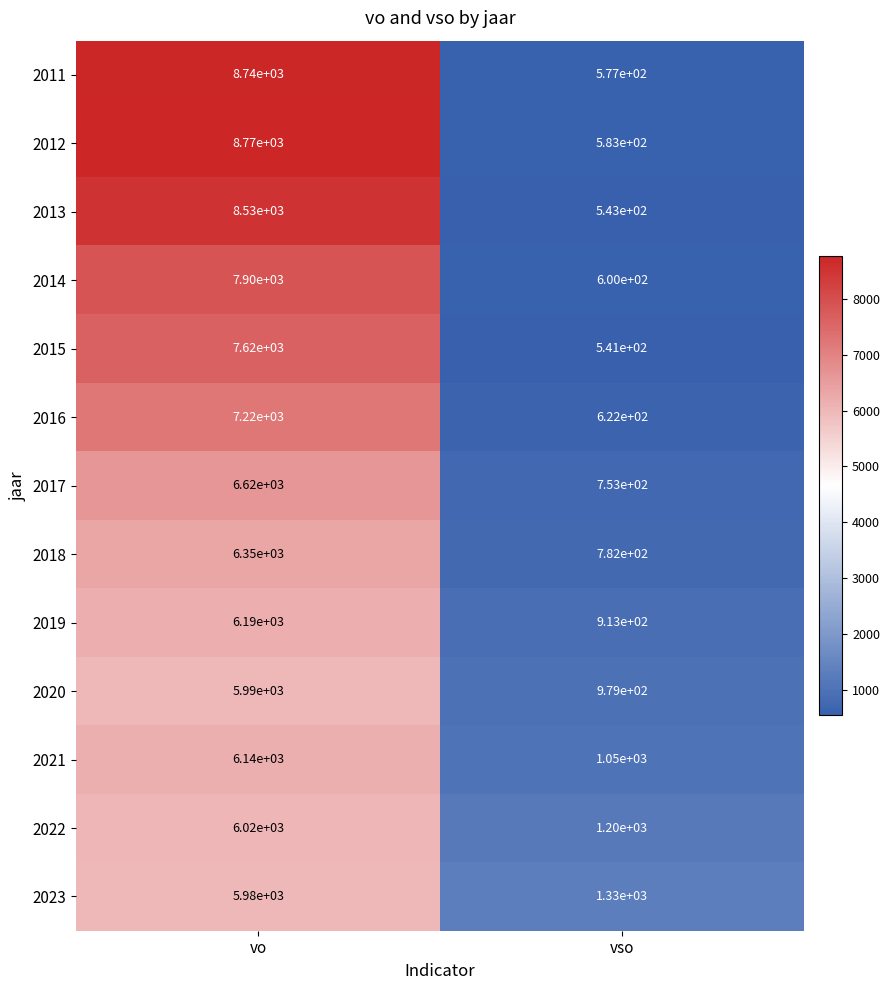

Reading left to right, transcribe all the data shown in this chart.

2011: vo=8740	vso=577
2012: vo=8770	vso=583
2013: vo=8530	vso=543
2014: vo=7900	vso=600
2015: vo=7620	vso=541
2016: vo=7220	vso=622
2017: vo=6620	vso=753
2018: vo=6350	vso=782
2019: vo=6190	vso=913
2020: vo=5990	vso=979
2021: vo=6140	vso=1050
2022: vo=6020	vso=1200
2023: vo=5980	vso=1330